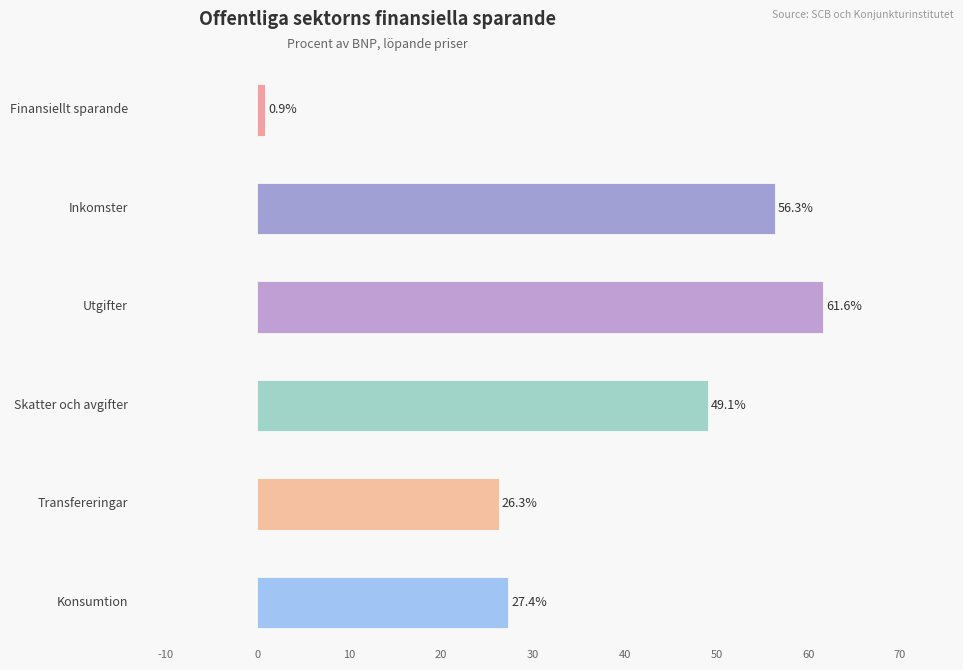

The value of Inkomster at 1994 is 20.4. True or false?

False